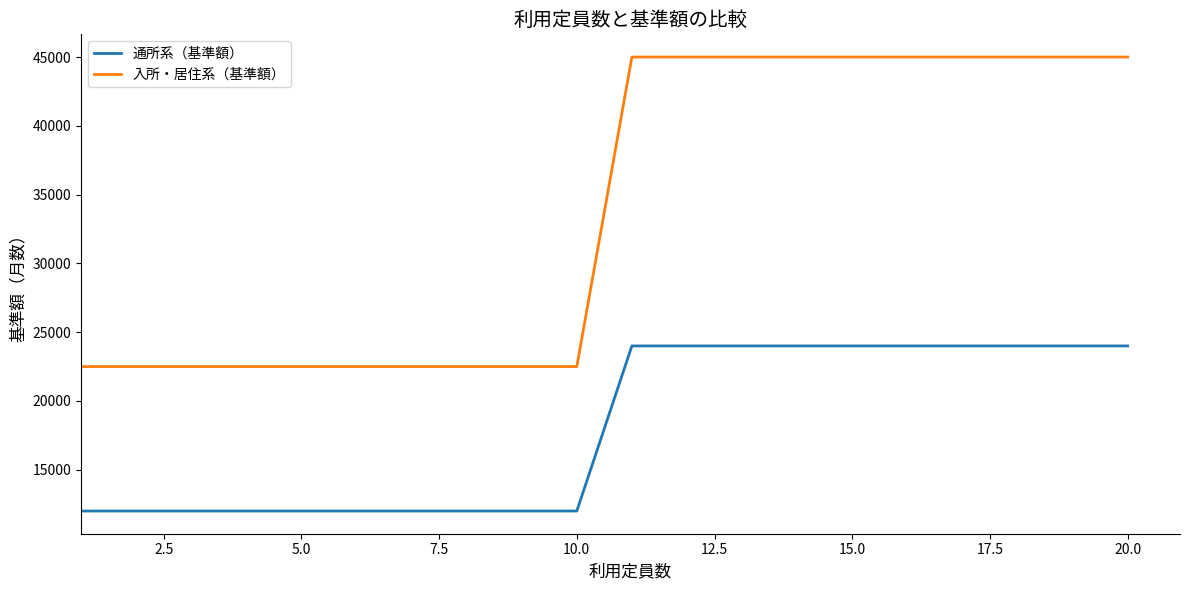

Which series has the largest total across all categories?

入所・居住系（基準額）